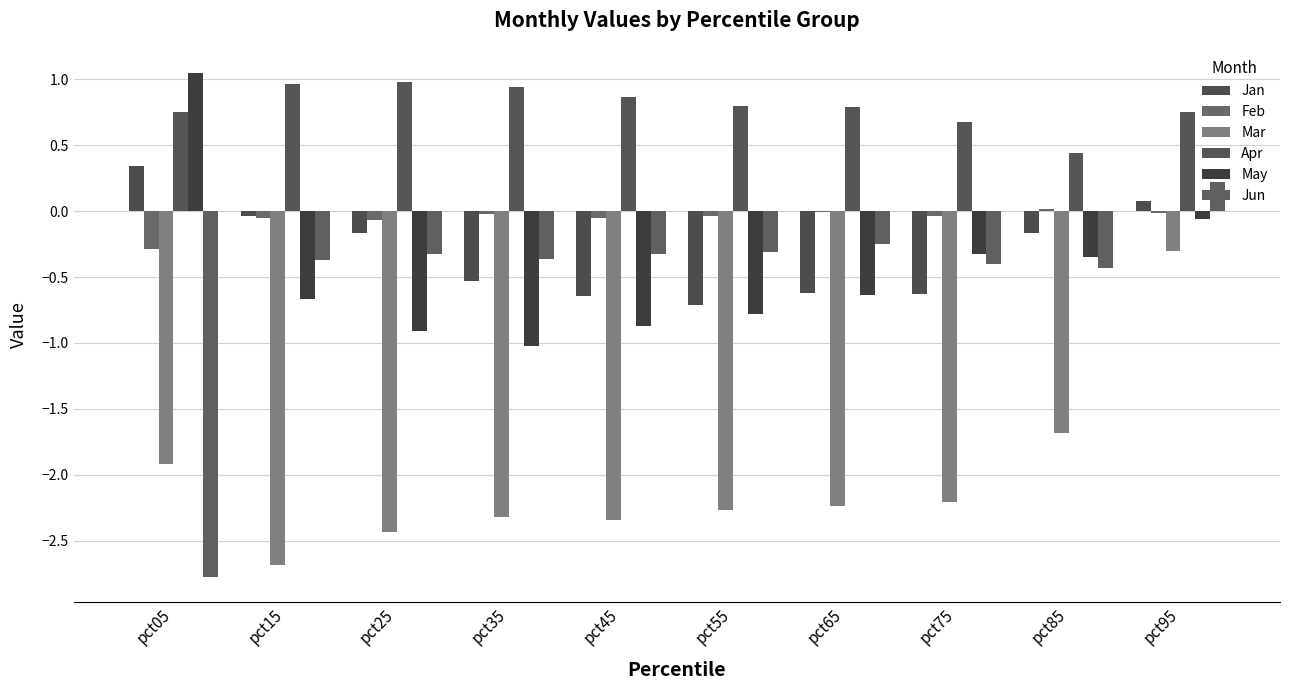

What is the difference between the highest and lowest values at pct95?

1.1